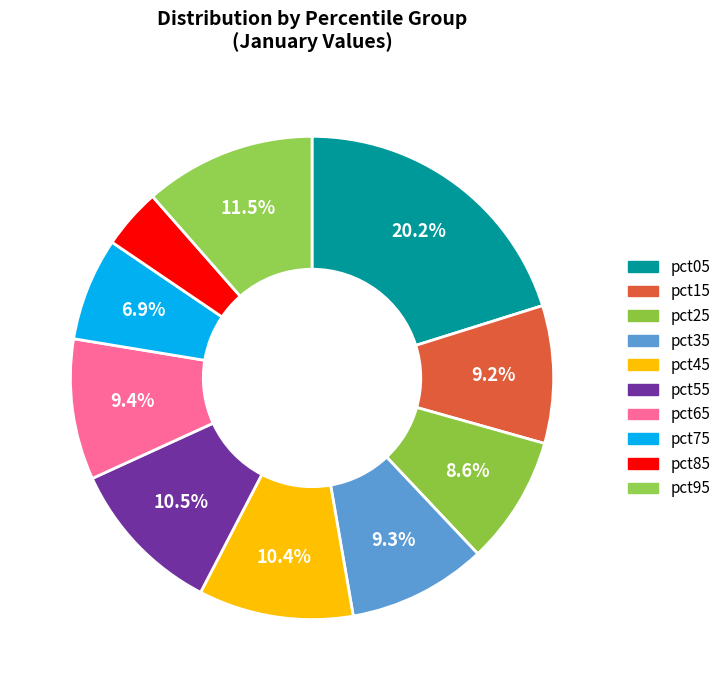

The pct45 slice represents 23% of the pie. True or false?

False